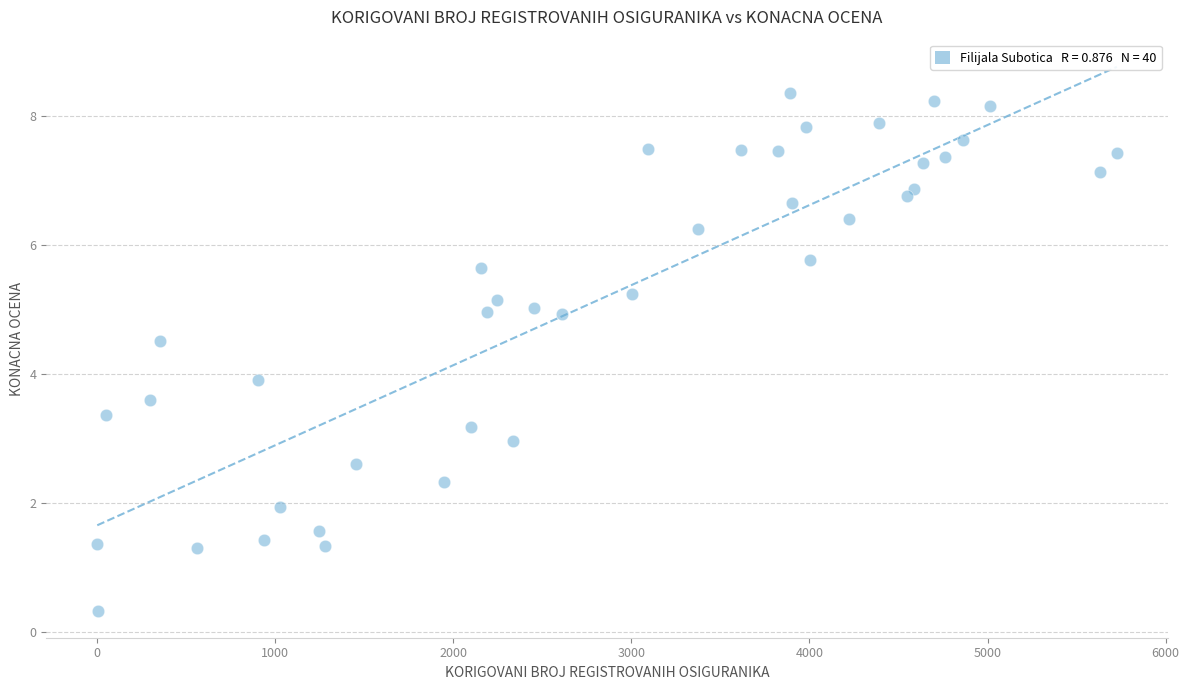

What is the range of Y values (max minus min)?

8.0